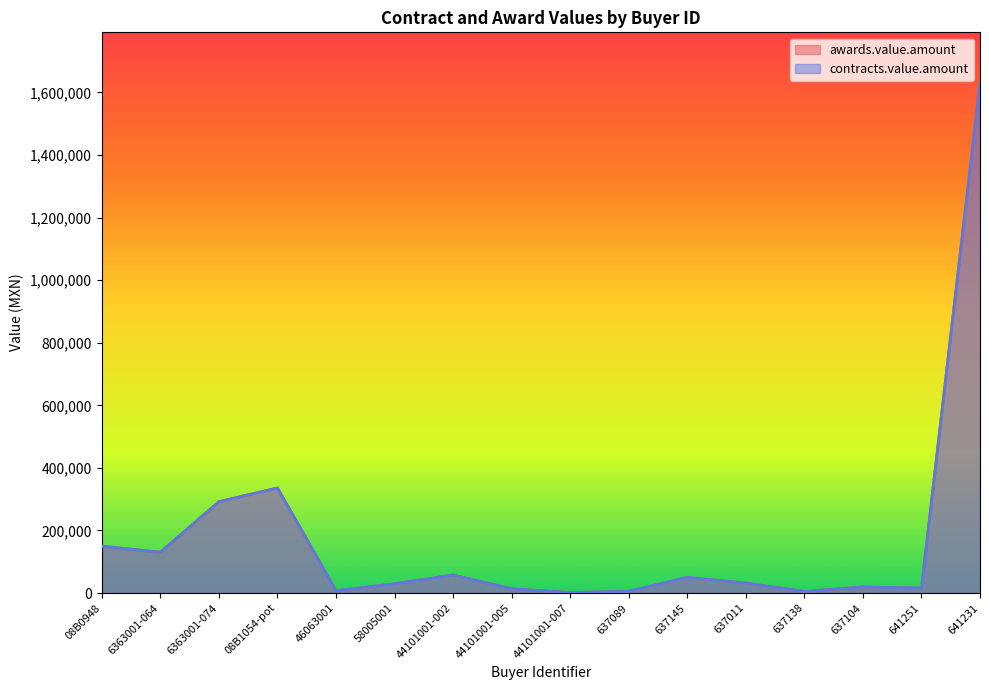

Where is awards.value.amount nearest to the value 815374?

08B1054-pot